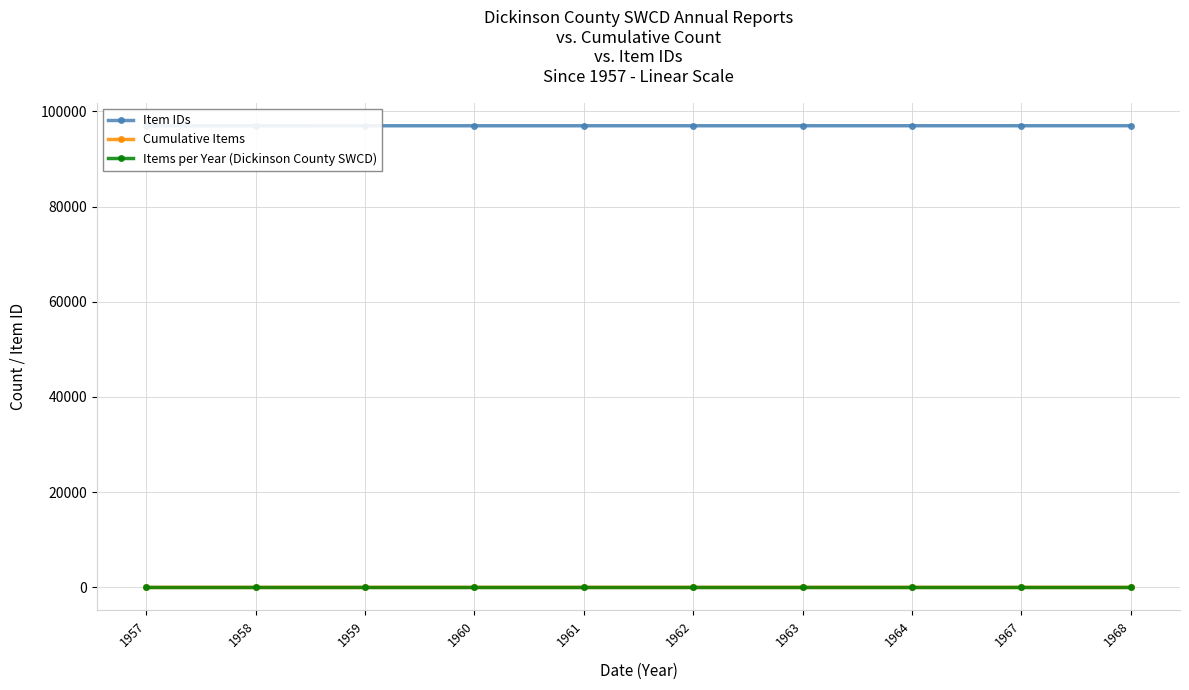

How many categories are shown in the chart?

10